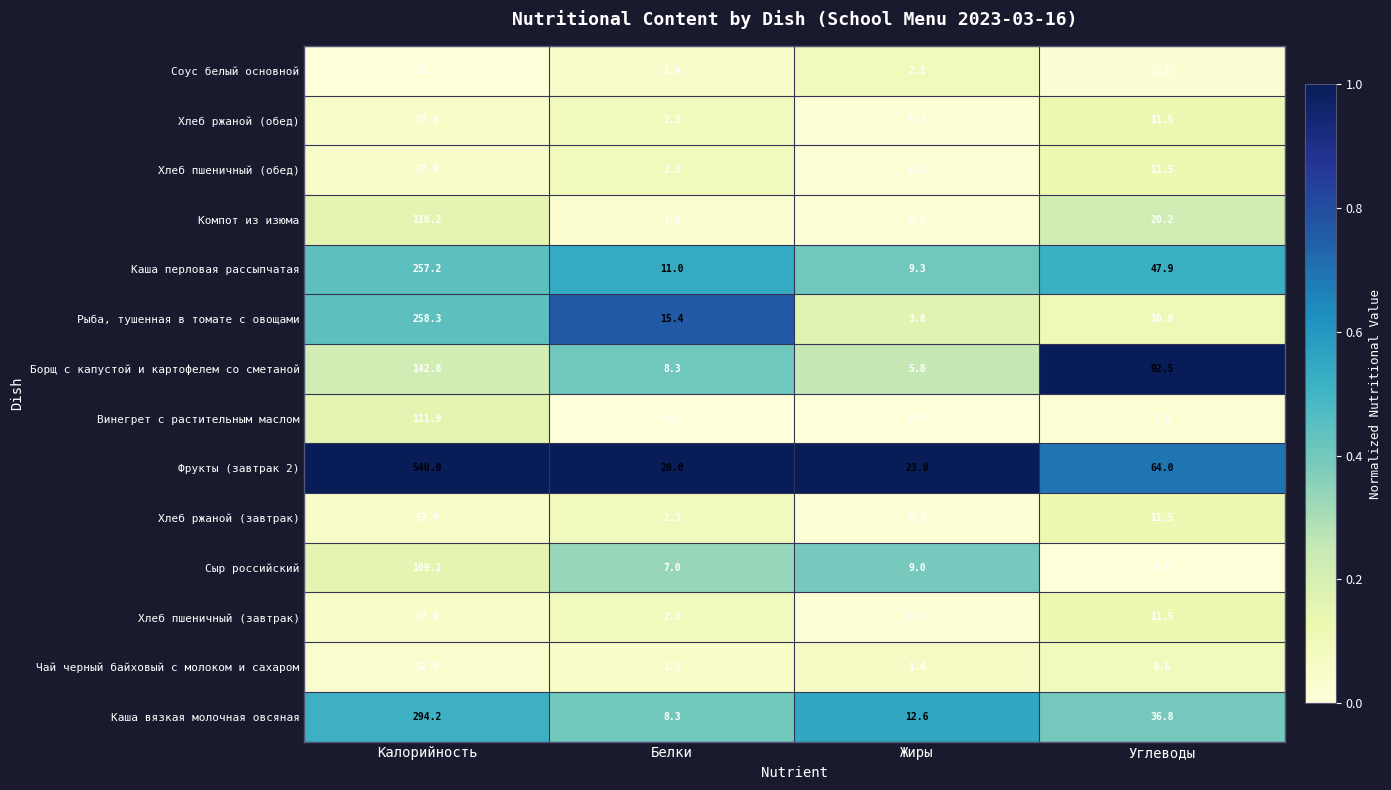

What is the sum of the Рыба, тушенная в томате с овощами values at Калорийность and Белки?

273.7